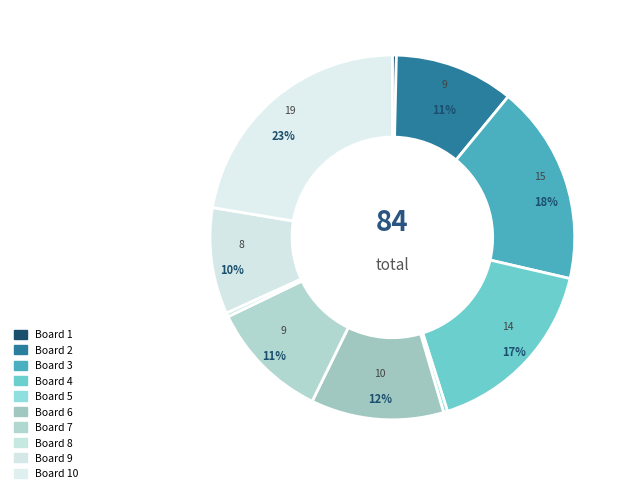

Which category has the smallest portion of the pie?

Board 1